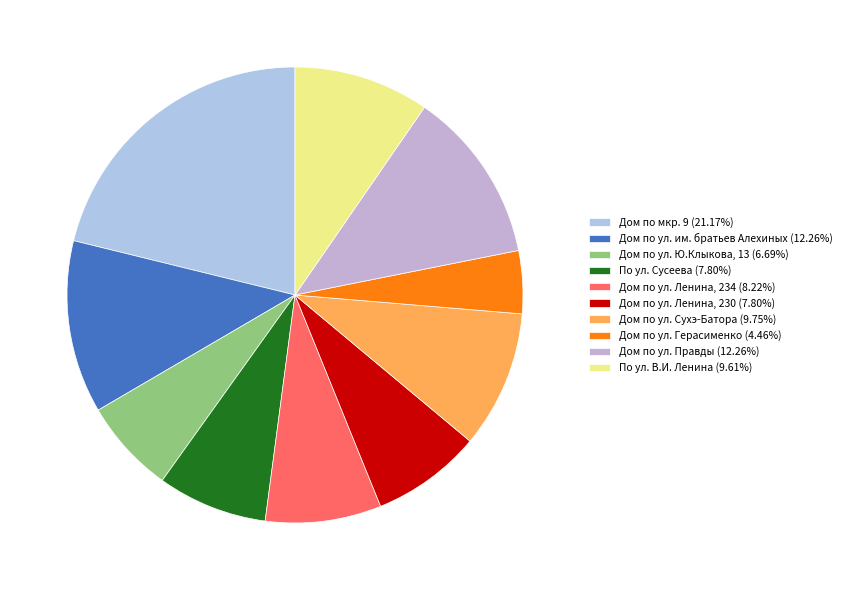

The Дом по ул. Сухэ-Батора slice represents 10% of the pie. True or false?

True